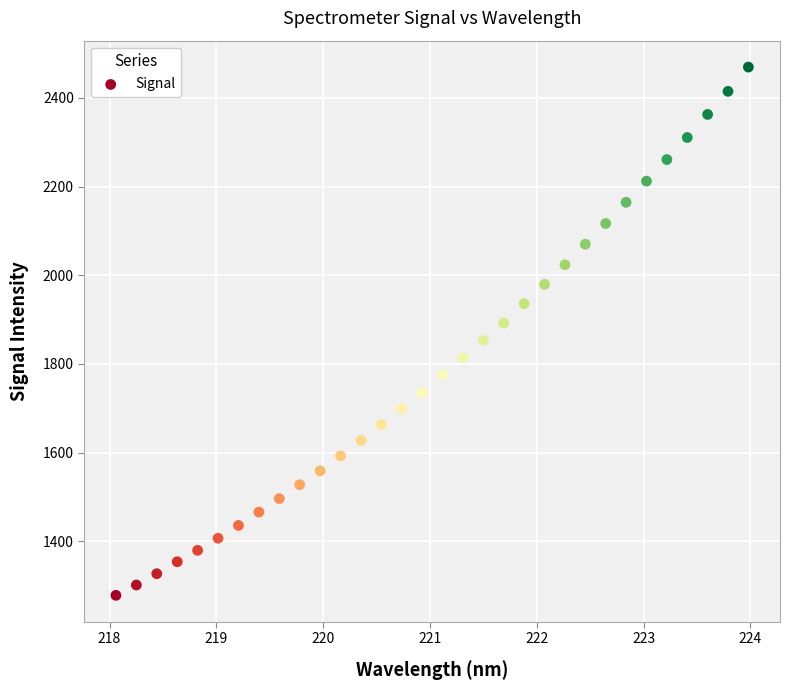

What is the range of Y values (max minus min)?

1191.8